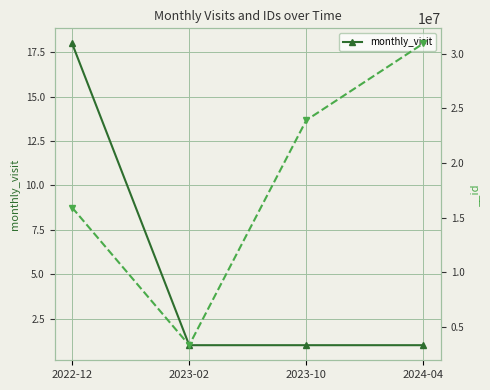

How many data points does each series have?

4